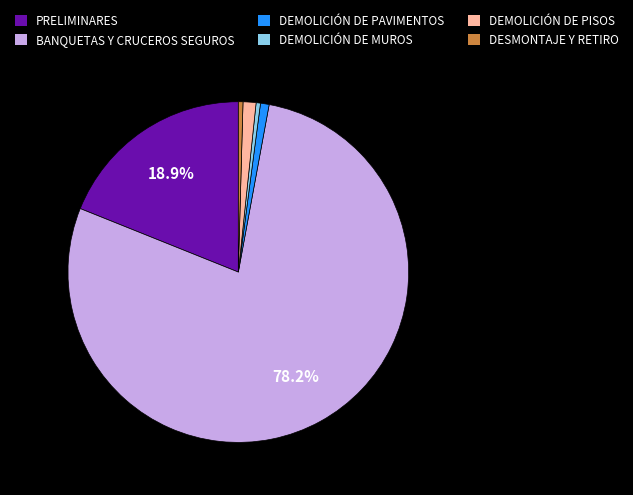

Does PRELIMINARES represent more than half of the total?

No